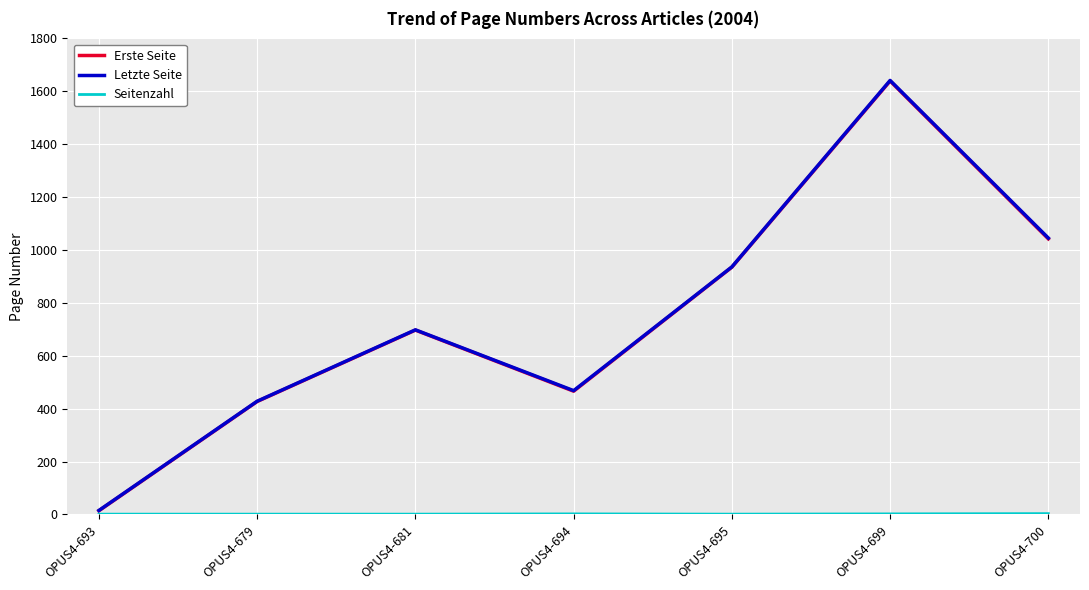

Rank the categories by Letzte Seite value from highest to lowest.

OPUS4-699, OPUS4-700, OPUS4-695, OPUS4-681, OPUS4-694, OPUS4-679, OPUS4-693